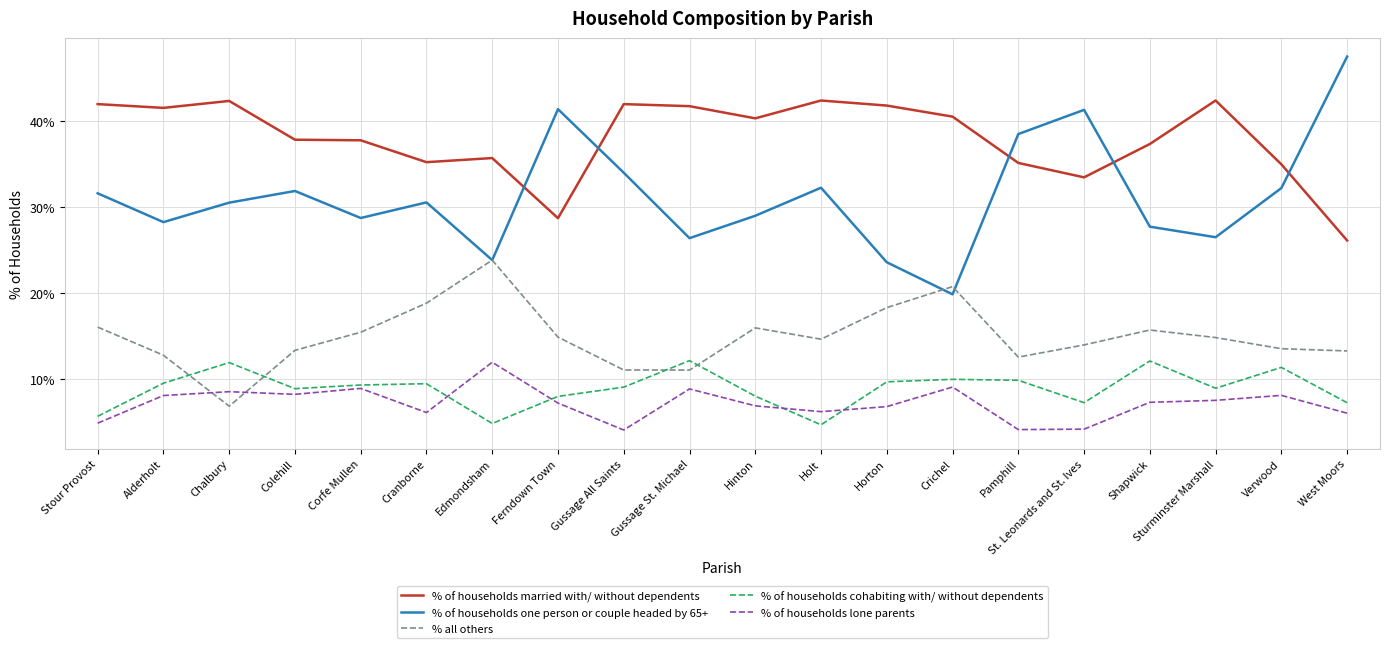

At which category does % of households one person or couple headed by 65+ reach its first local valley?

Alderholt